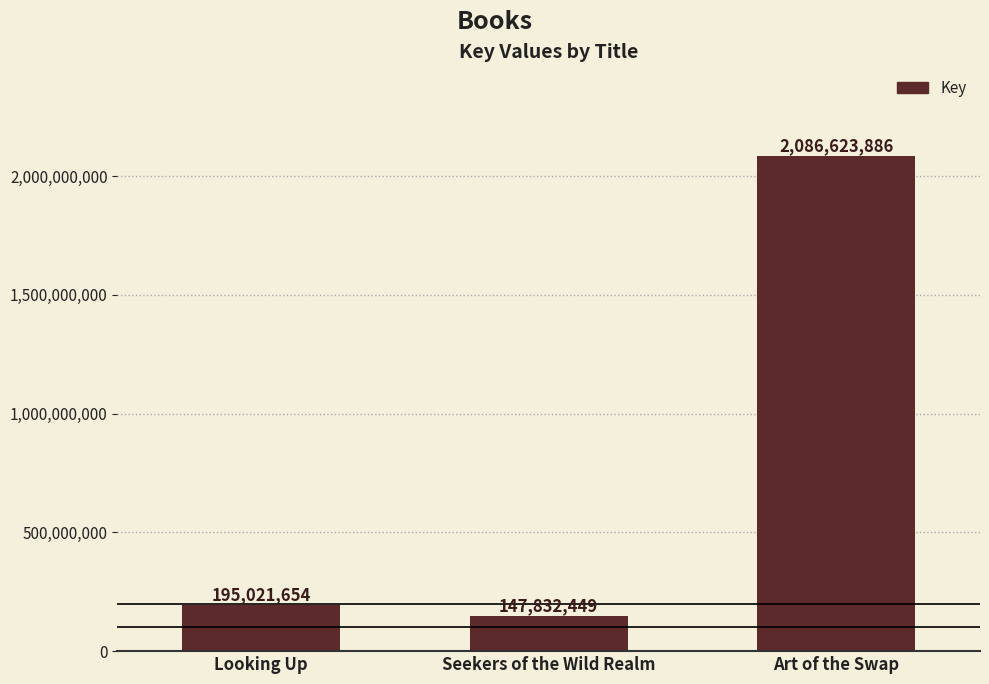

What is the label of the 3rd bar from the right?

Looking Up